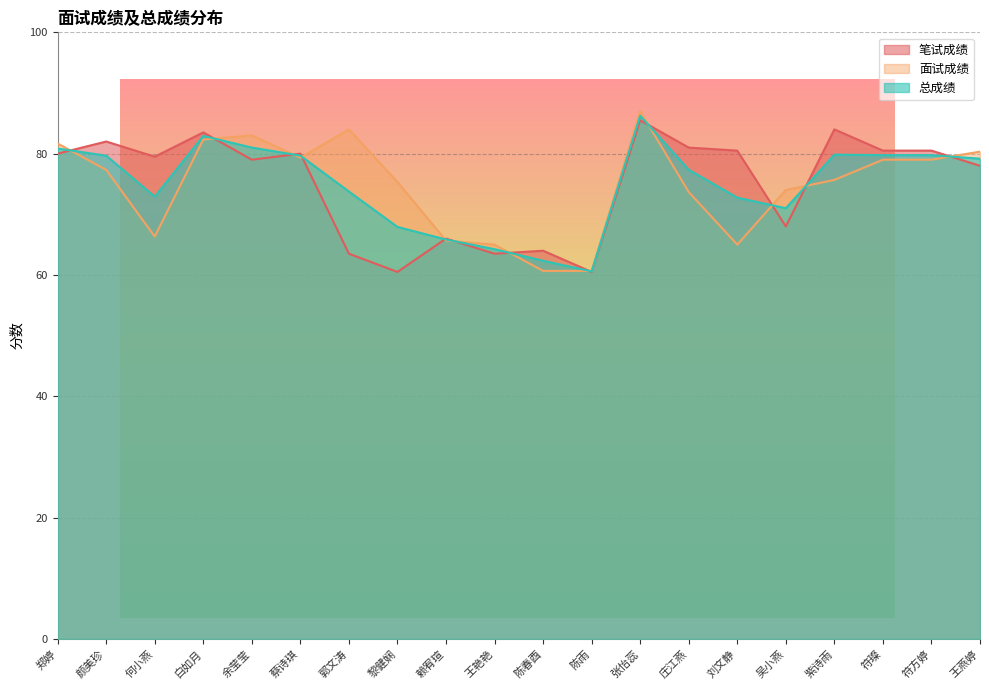

How many data points in 面试成绩 are less than 77?

10